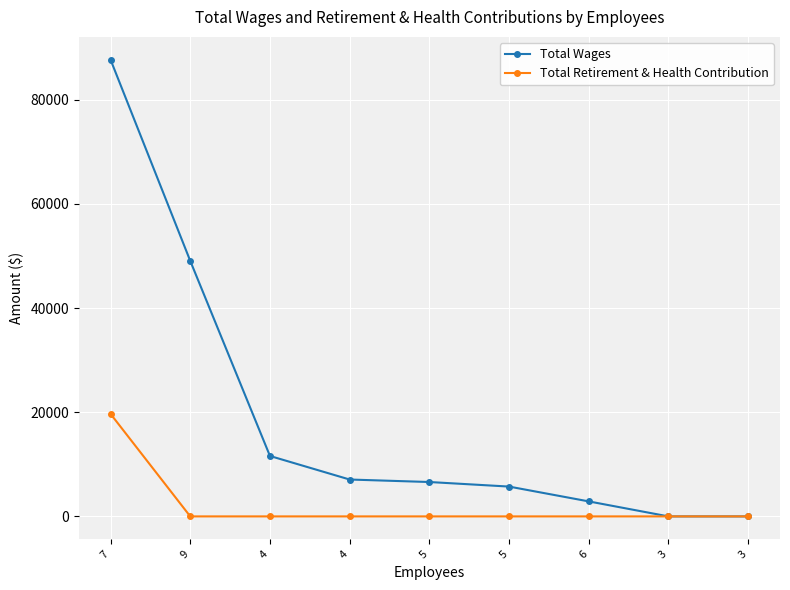

What is the difference between the maximum and second lowest values in the Total Retirement & Health Contribution series?

19678